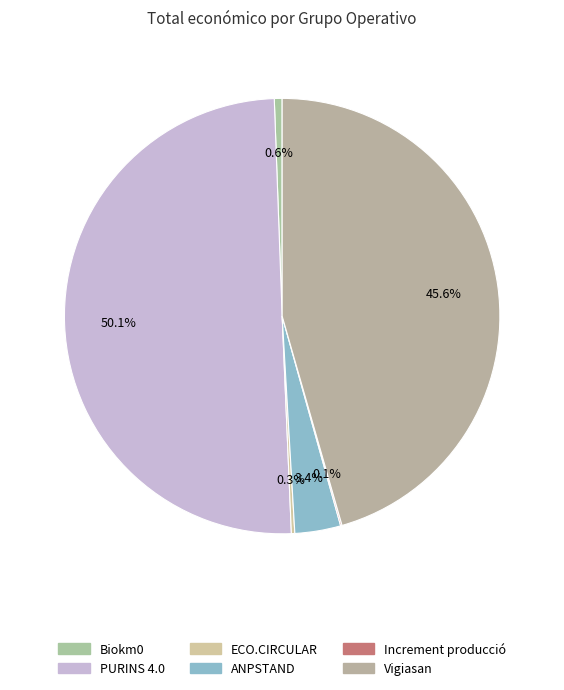

Rank the categories by value from lowest to highest.

Increment producció, ECO.CIRCULAR, Biokm0, ANPSTAND, Vigiasan, PURINS 4.0